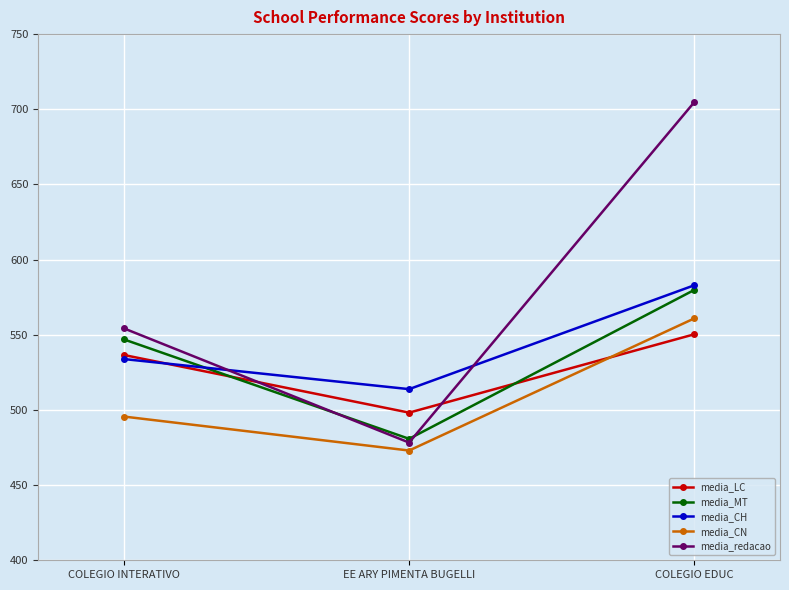

Read the media_MT value at COLEGIO INTERATIVO.

547.0